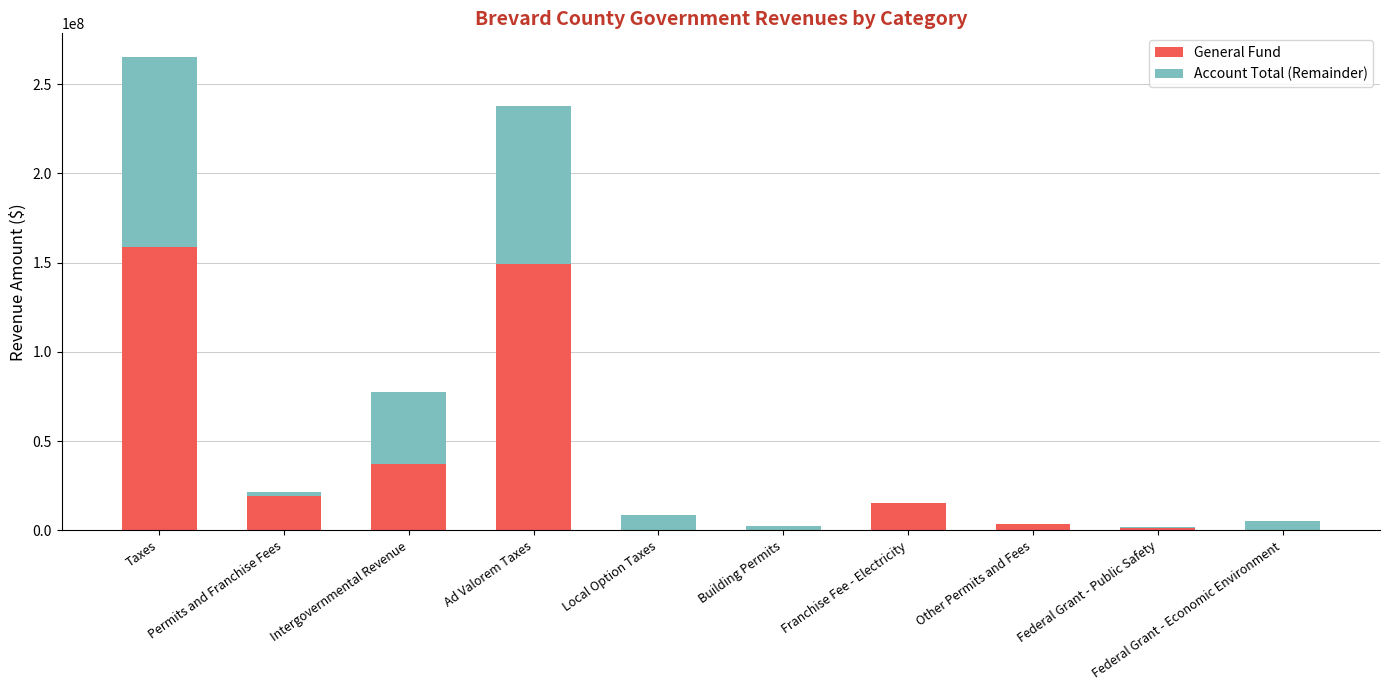

Reading right to left, transcribe all the data shown in this chart.

General Fund: Federal Grant - Economic Environment=-2845	Federal Grant - Public Safety=1557212	Other Permits and Fees=3411413	Franchise Fee - Electricity=15547727	Building Permits=0	Local Option Taxes=0	Ad Valorem Taxes=149518463	Intergovernmental Revenue=37168721	Permits and Franchise Fees=18959140	Taxes=158882066
Account Total (Remainder): Federal Grant - Economic Environment=5254850	Federal Grant - Public Safety=207502	Other Permits and Fees=163816	Franchise Fee - Electricity=0	Building Permits=2464061	Local Option Taxes=8513468	Ad Valorem Taxes=88147857	Intergovernmental Revenue=40599585	Permits and Franchise Fees=2627877	Taxes=106395175